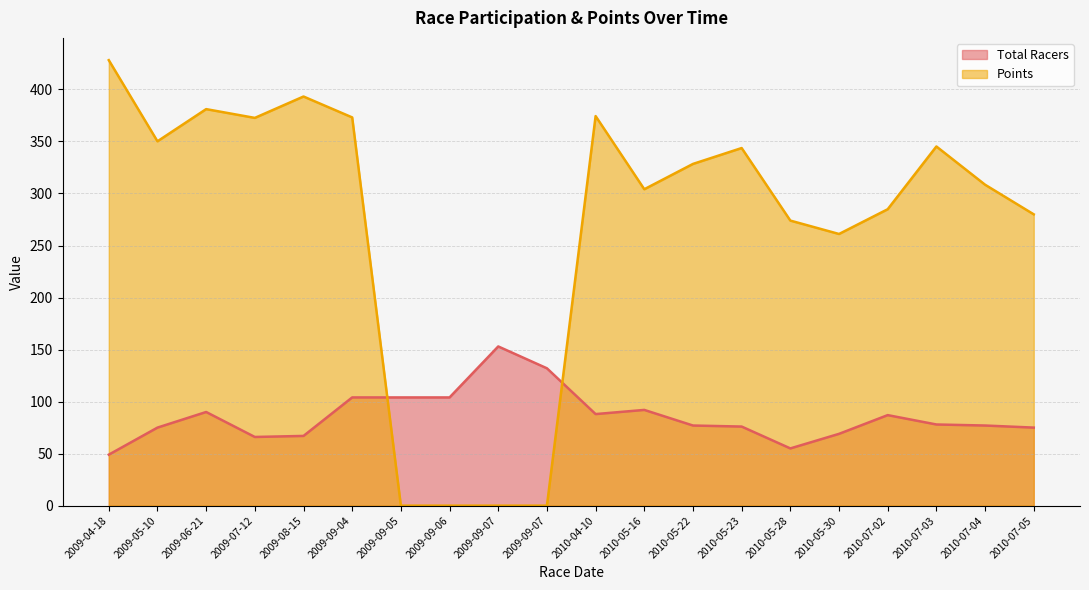

Which series ends up on top after the final intersection of Points and Total Racers?

Points